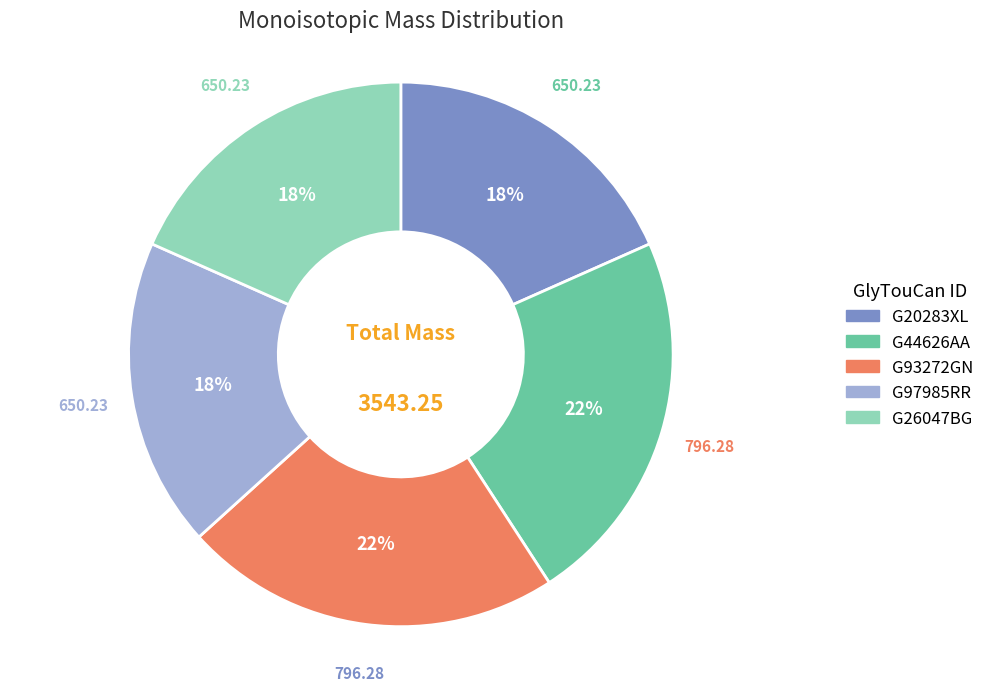

Is it true that G97985RR is 18% of the pie?

True